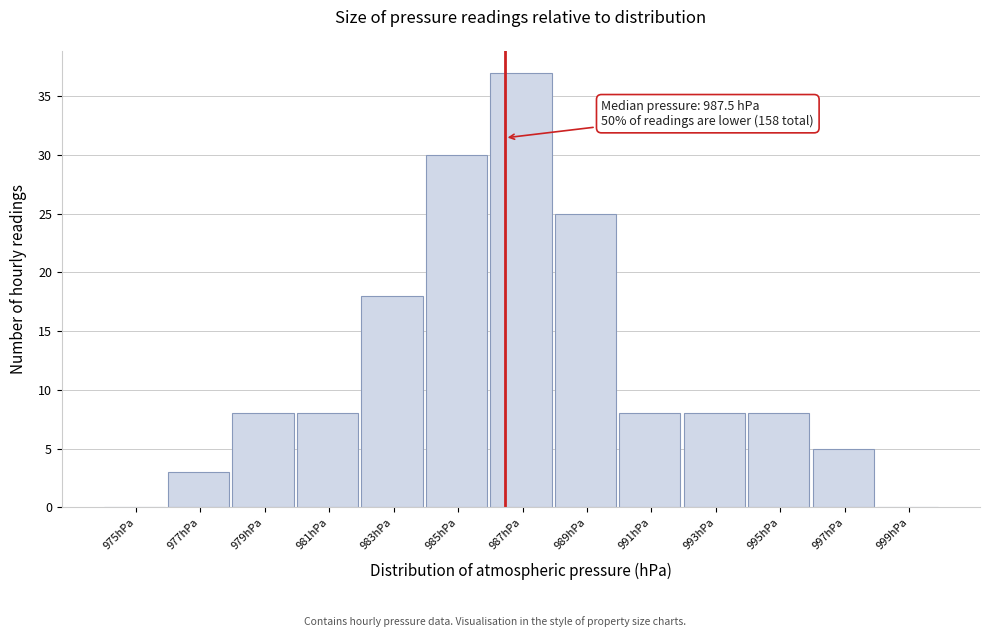

Reading left to right, what are all the values shown in this chart?

975hPa=0	977hPa=3	979hPa=8	981hPa=8	983hPa=18	985hPa=30	987hPa=37	989hPa=25	991hPa=8	993hPa=8	995hPa=8	997hPa=5	999hPa=0